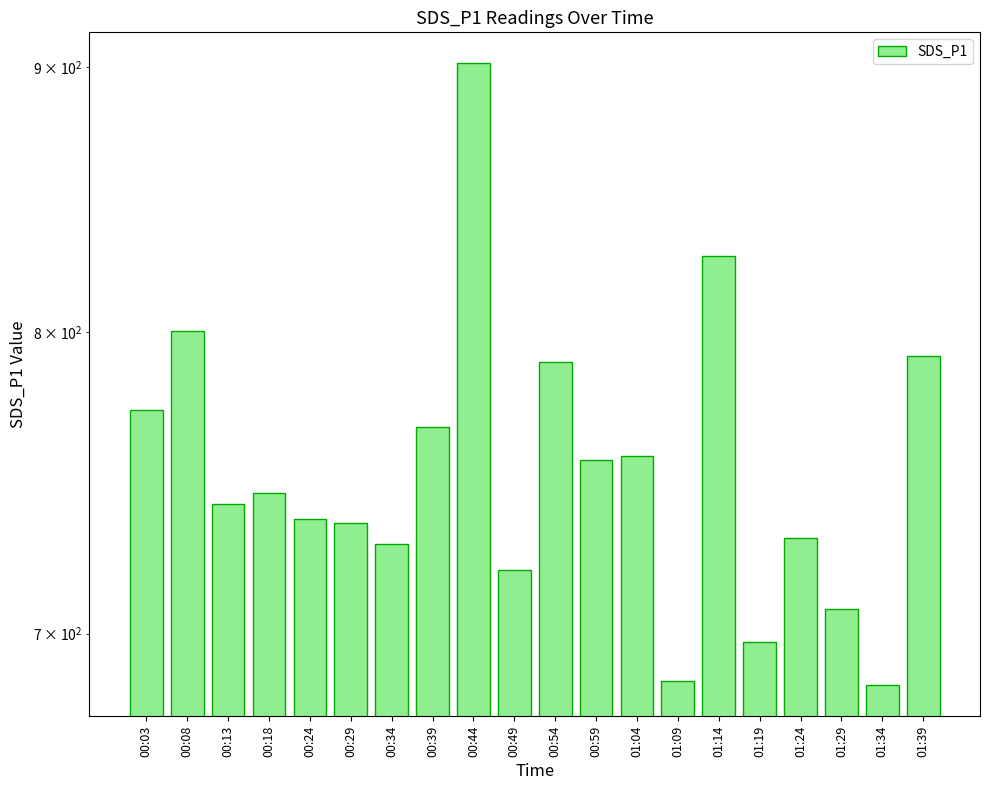

How many values exceed 744?

10